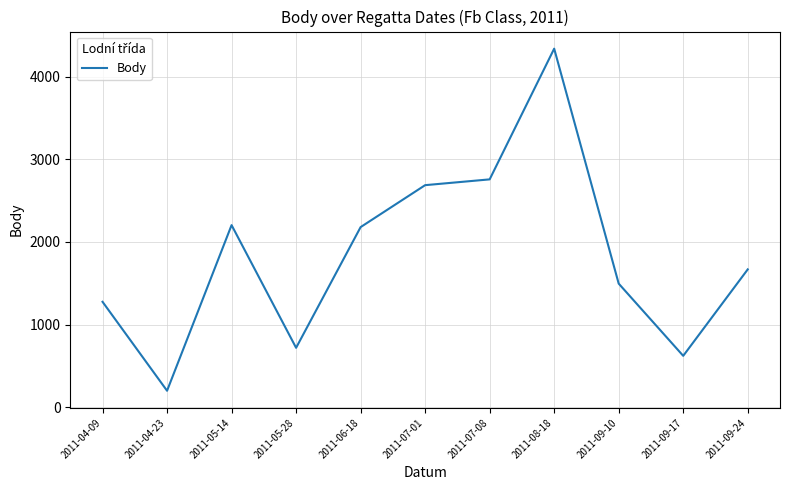

Where does the data first go above 1669?

2011-05-14